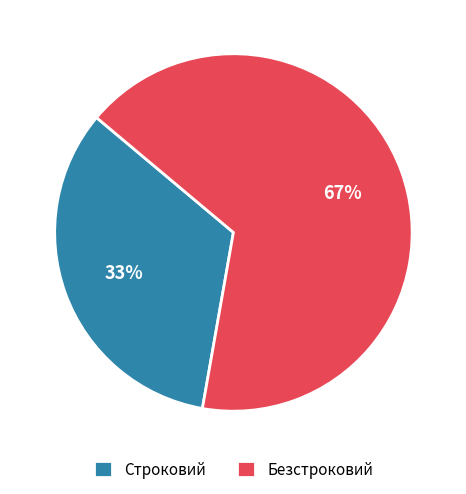

Which slice represents more than half of the pie?

Безстроковий